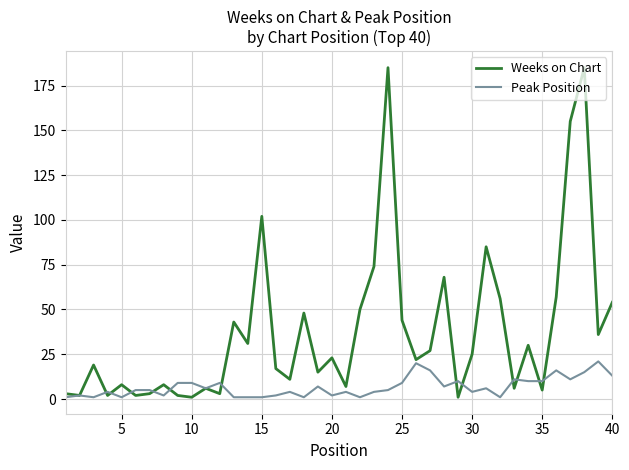

True or false: Weeks on Chart and Peak Position intersect in this chart.

True